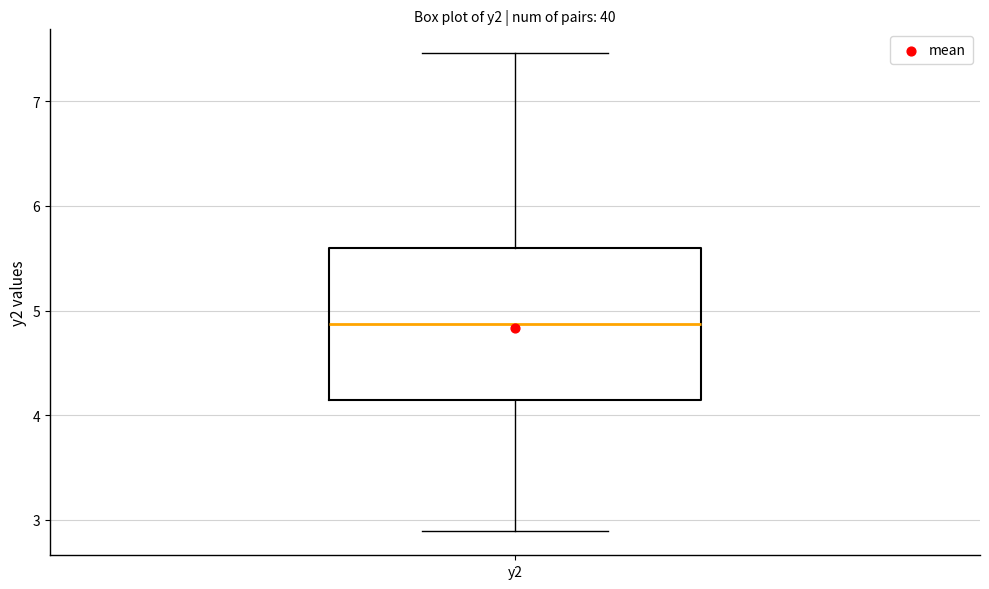

Read this box plot against the y-axis: the position of the median line, the range covered by the box, and the ends of both whiskers. The values are not printed on the chart, so give them approximately, as read against the axis.

median 4.9, box 4.1 to 5.6, whiskers 2.9 to 7.5